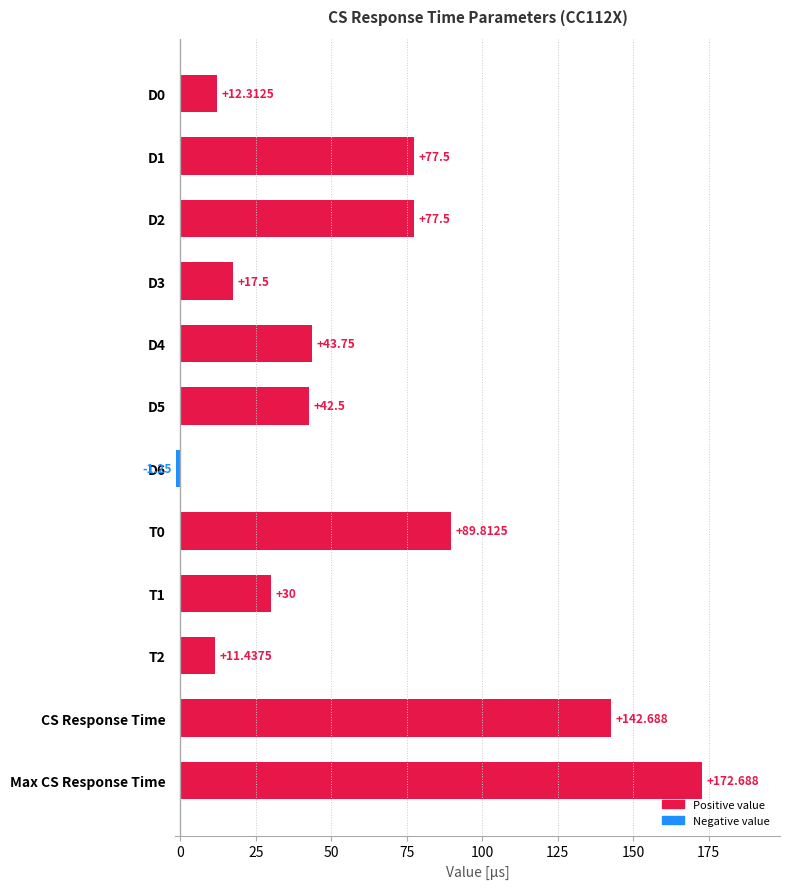

At which label is the value closest to 85?

T0